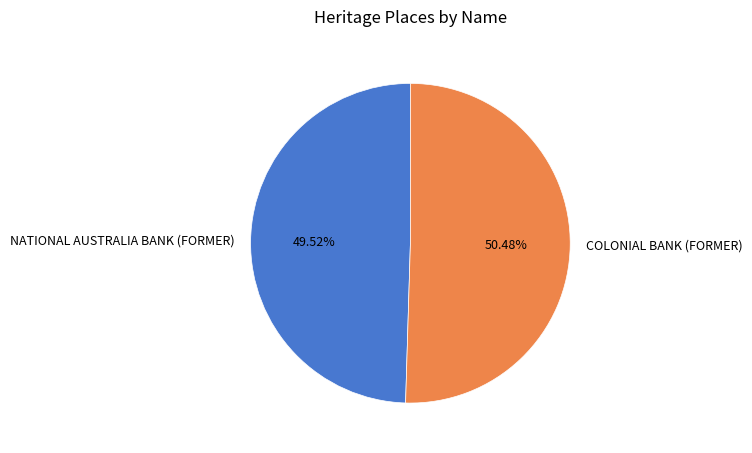

Rank the categories by value from lowest to highest.

NATIONAL AUSTRALIA BANK (FORMER), COLONIAL BANK (FORMER)